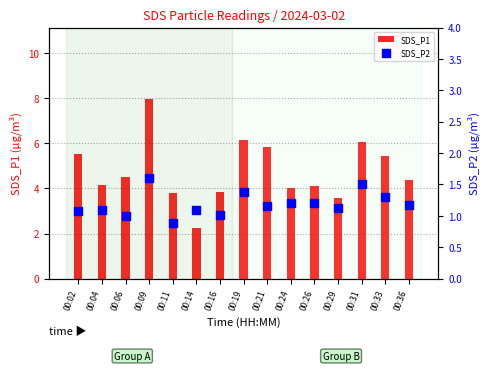

What are all the series names shown in the legend?

SDS_P1, SDS_P2